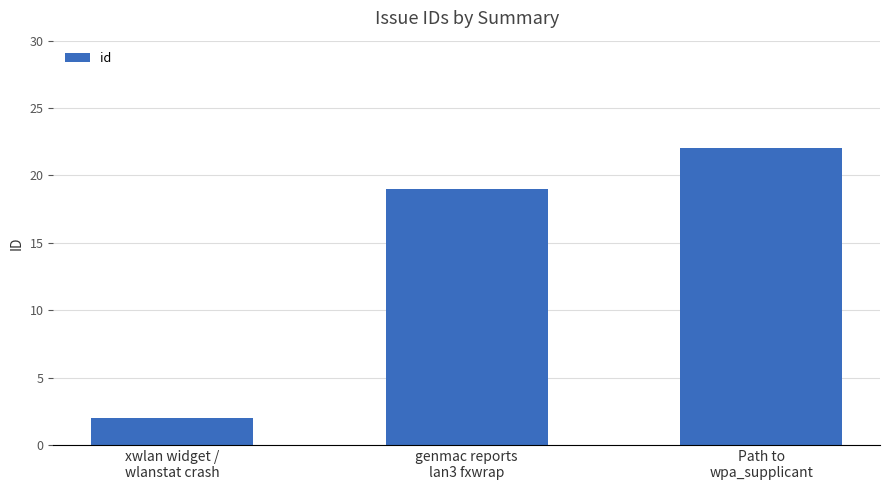

How many data points are less than 19?

1